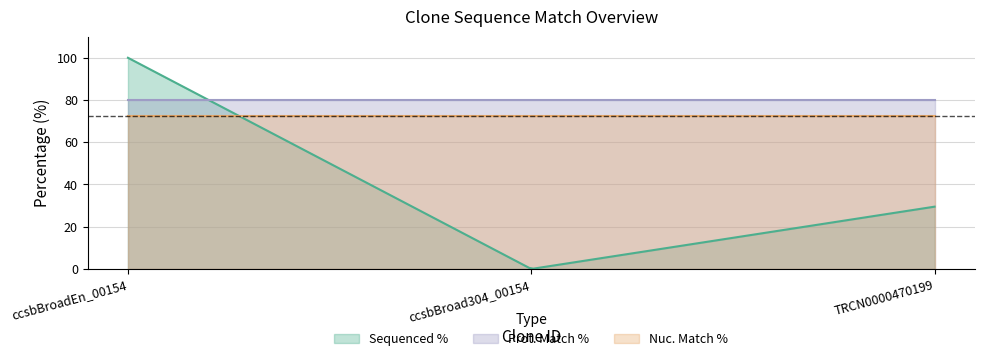

Is the value of Sequenced % at ccsbBroad304_00154 greater than the value of Prot. Match % at TRCN0000470199?

No